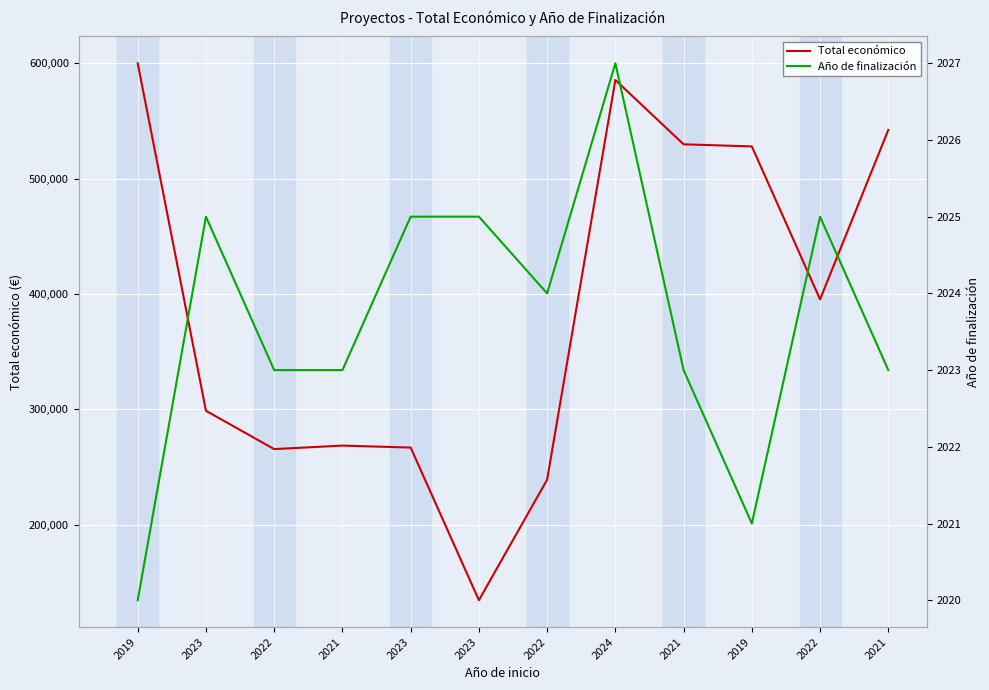

Reading right to left, what are all the values shown in this chart?

Total económico: 542198	395340	527902	529724	585460	239073	134631	266918	268630	265587	298790	599962
Año de finalización: 2023	2025	2021	2023	2027	2024	2025	2025	2023	2023	2025	2020